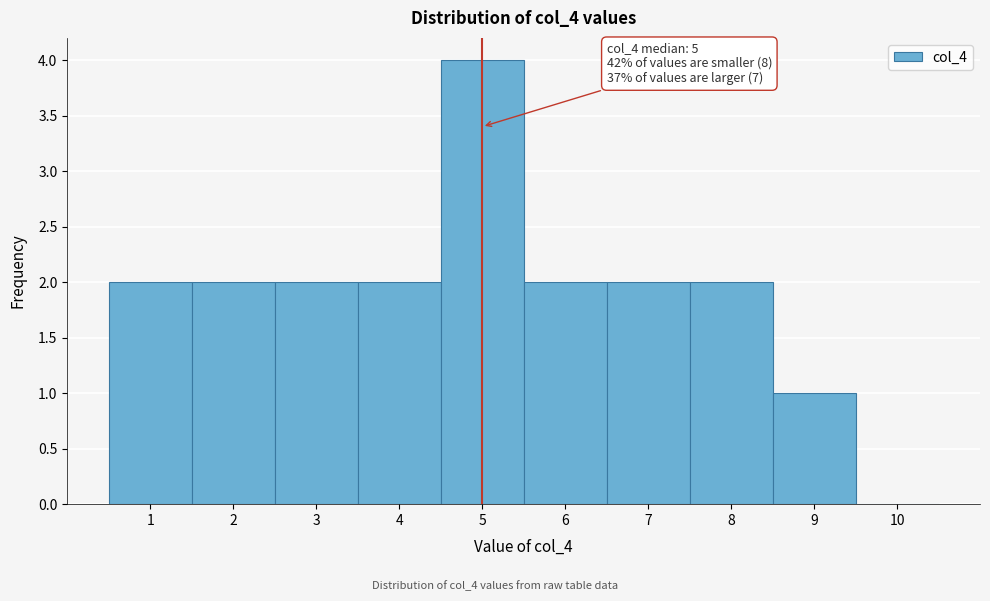

Which range on the x-axis has the tallest bar?

4.5 to 5.5